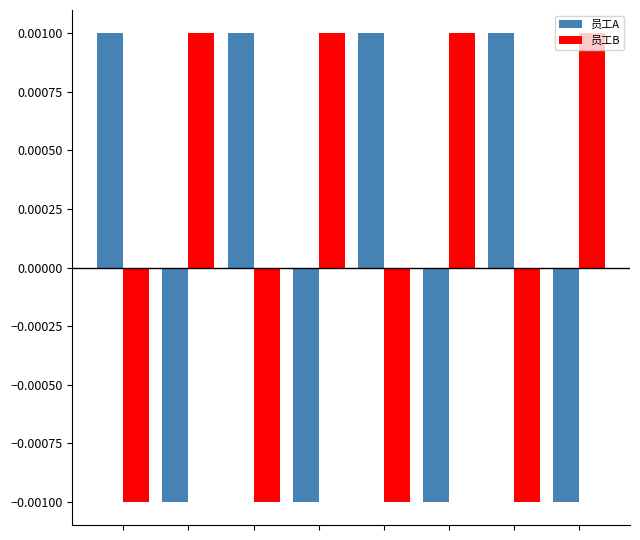

At how many categories does at least one series exceed 0?

8